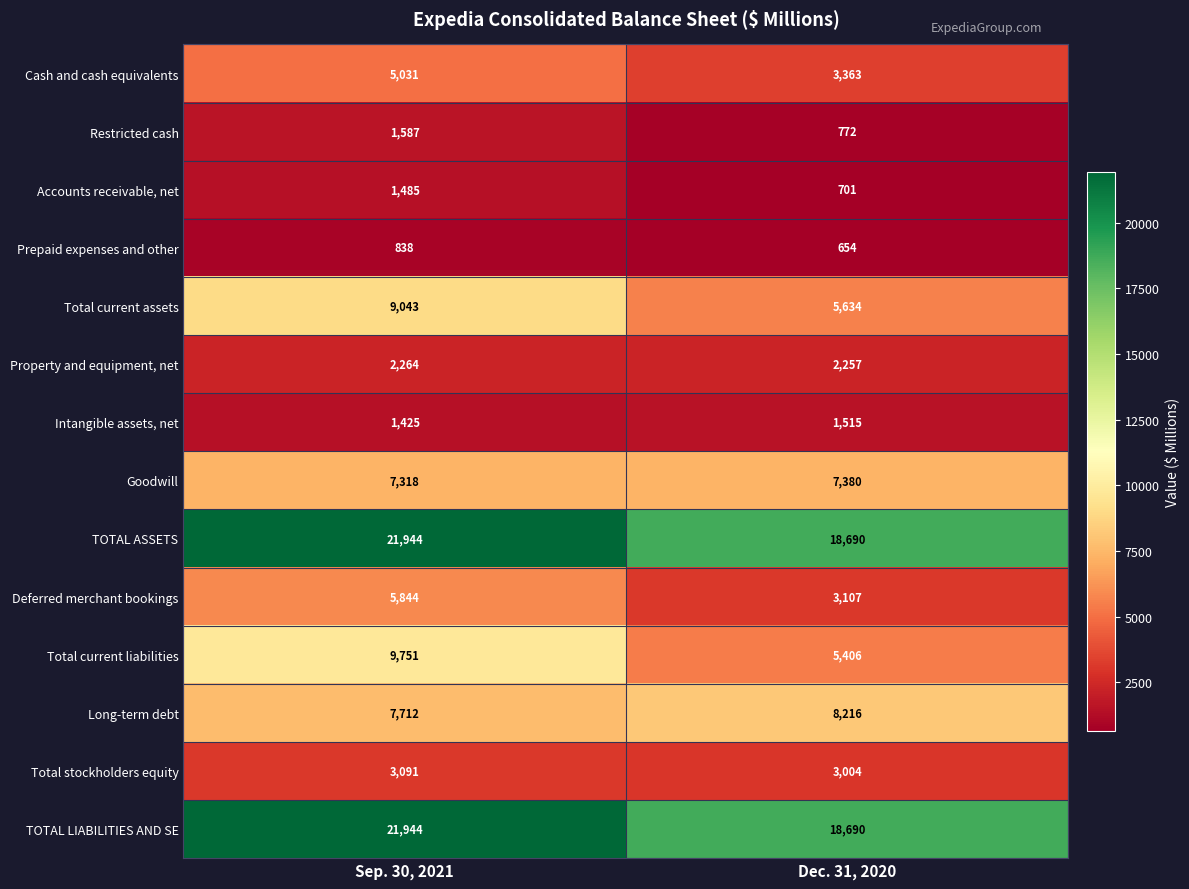

What is the difference between the Total current liabilities values at Sep. 30, 2021 and Dec. 31, 2020?

4345